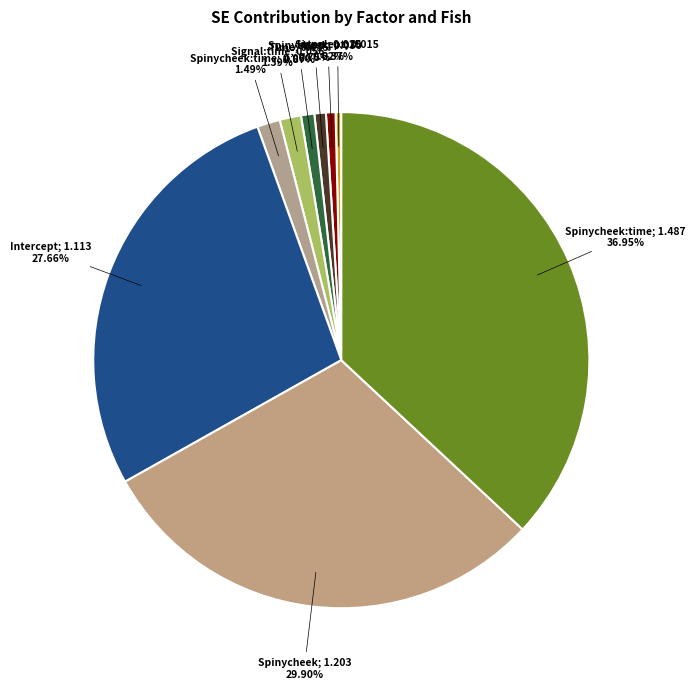

Count the number of slices in the pie.

9